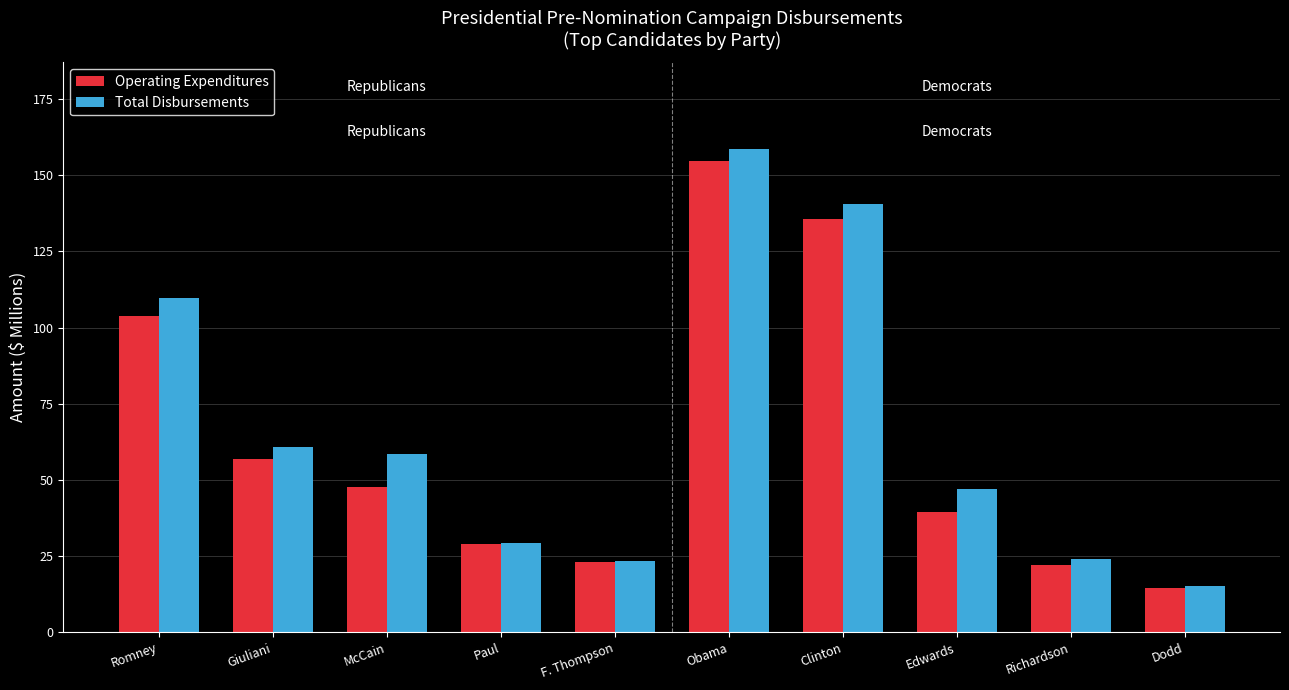

What is the sum of the Operating Expenditures values at Richardson and Paul?

50.7